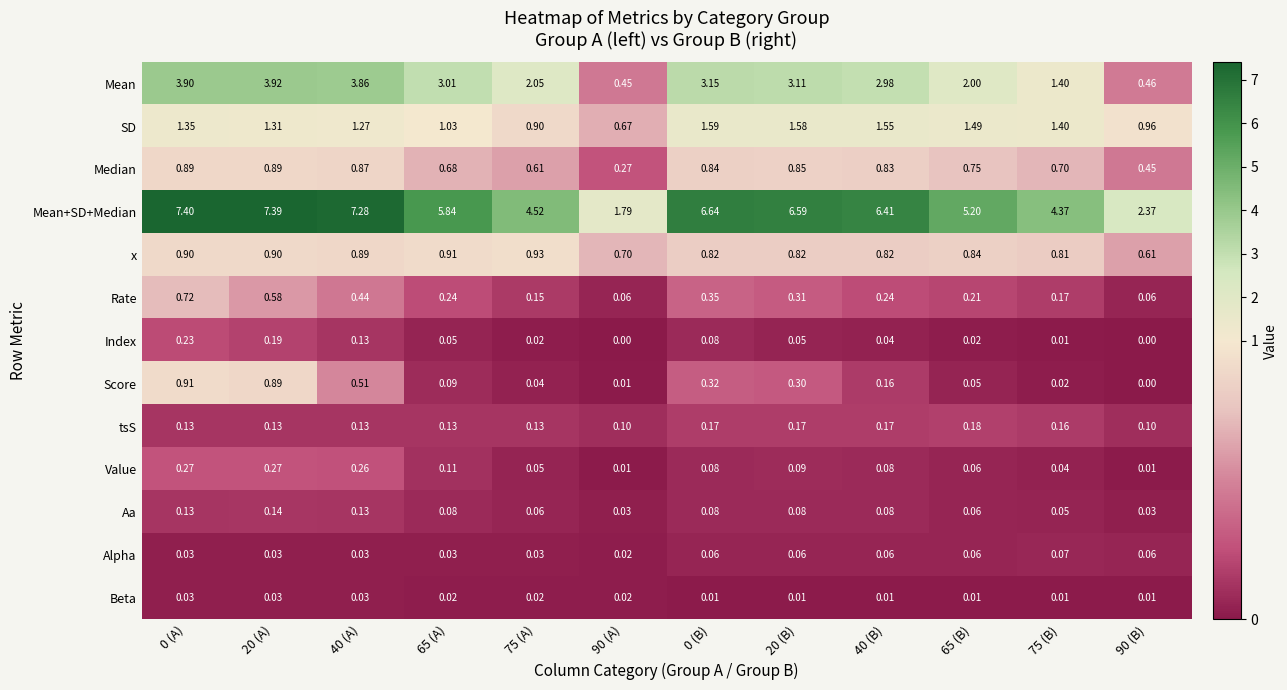

List the series in order of their peak value, lowest first.

Beta, Alpha, Aa, tsS, Index, Value, Rate, Median, Score, x, SD, Mean, Mean+SD+Median